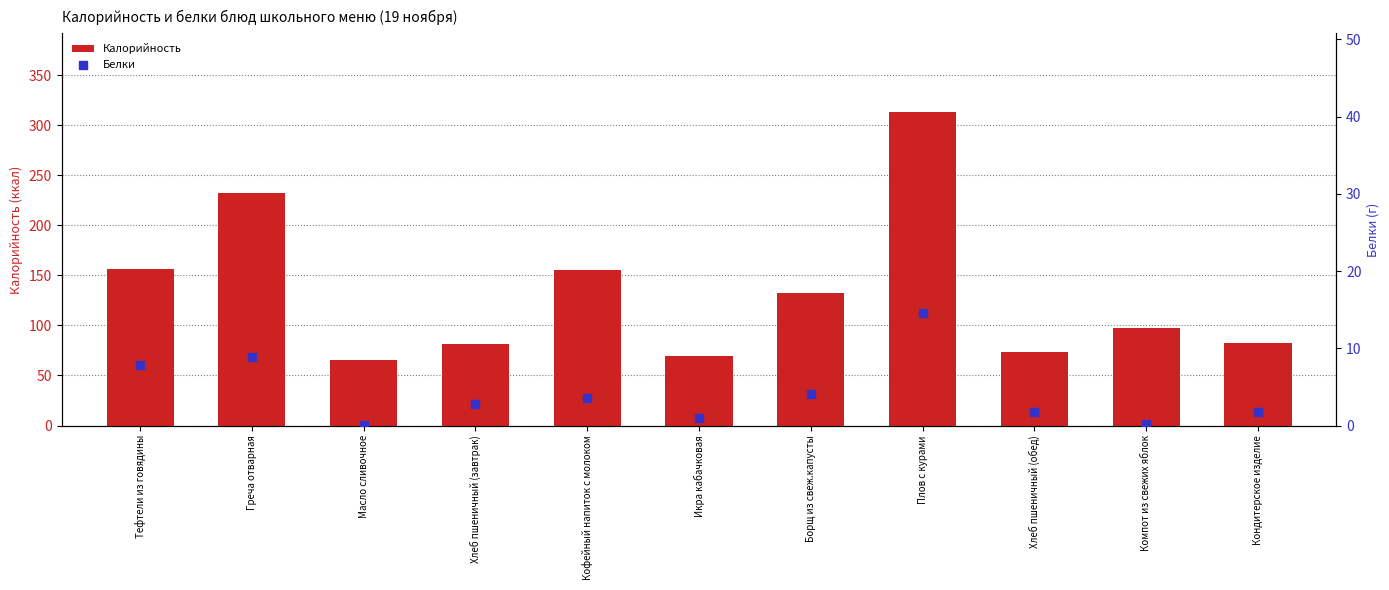

What are all the series names shown in the legend?

Калорийность, Белки